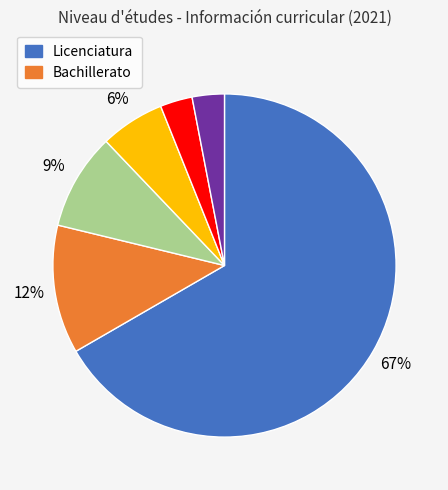

To the nearest percent, what is the difference between the largest and smallest slice percentages?

64%